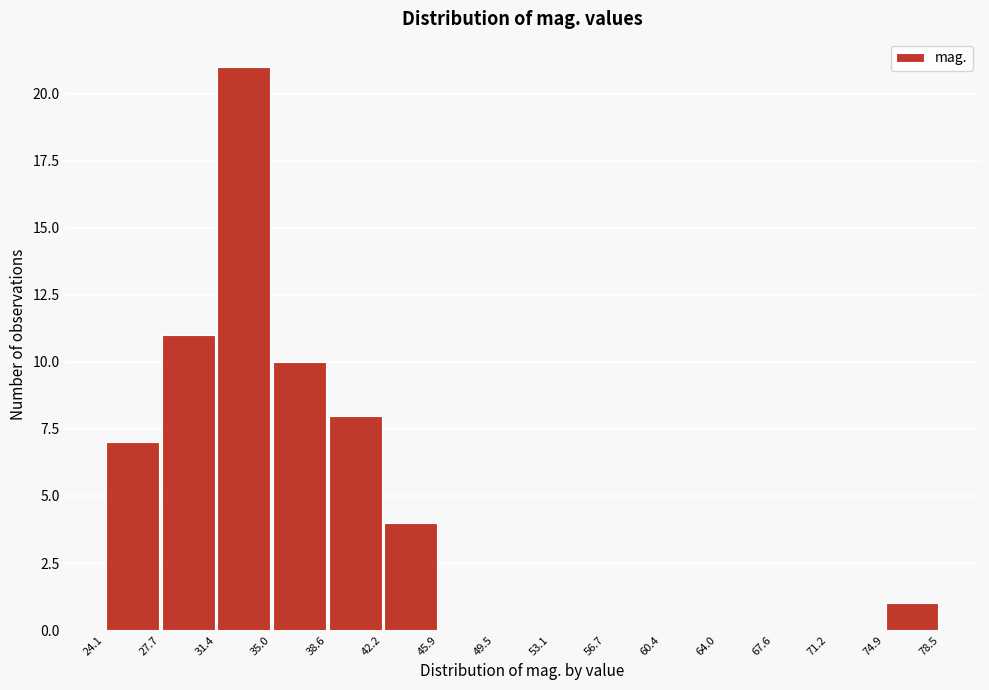

Over which range of the x-axis is the bar tallest?

31.4 to 35.0